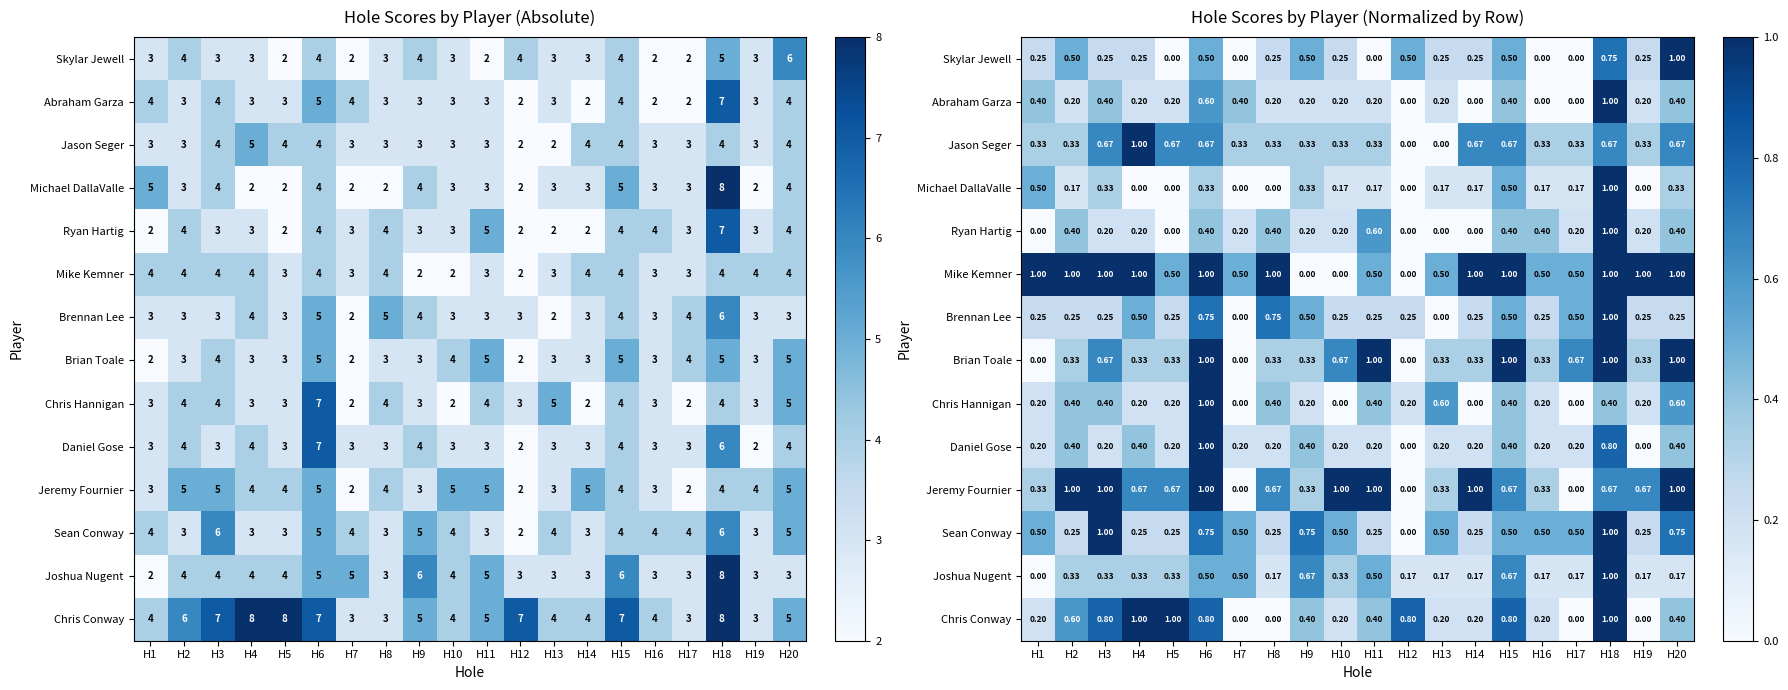

Which has a higher value, H13 or H7?

H13